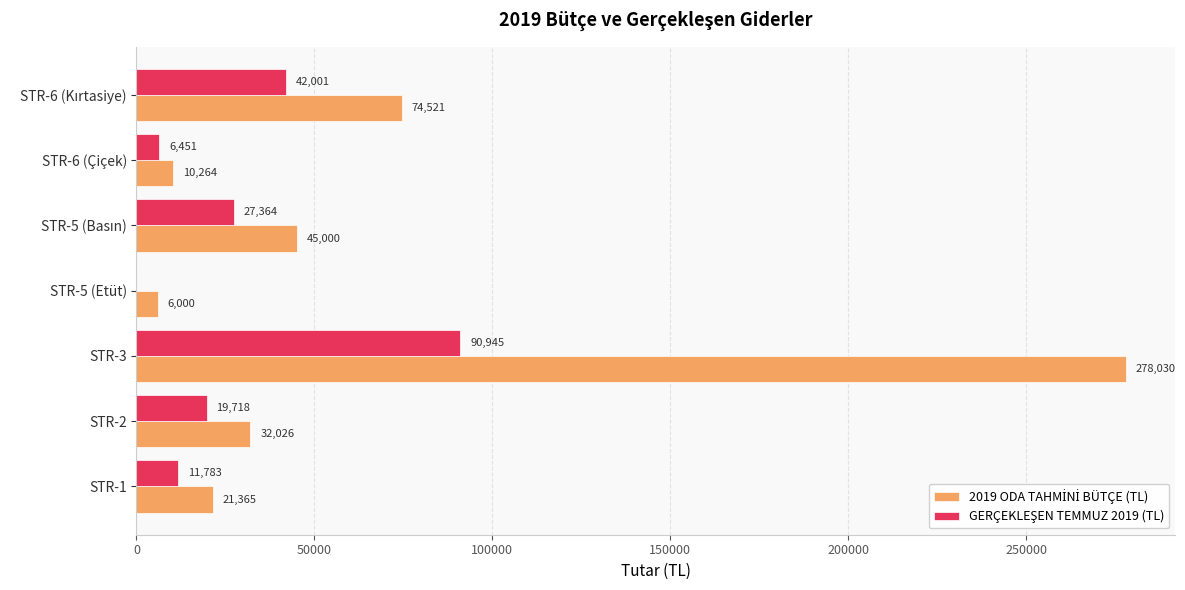

What is the total value across all series at STR-5 (Etüt)?

6000